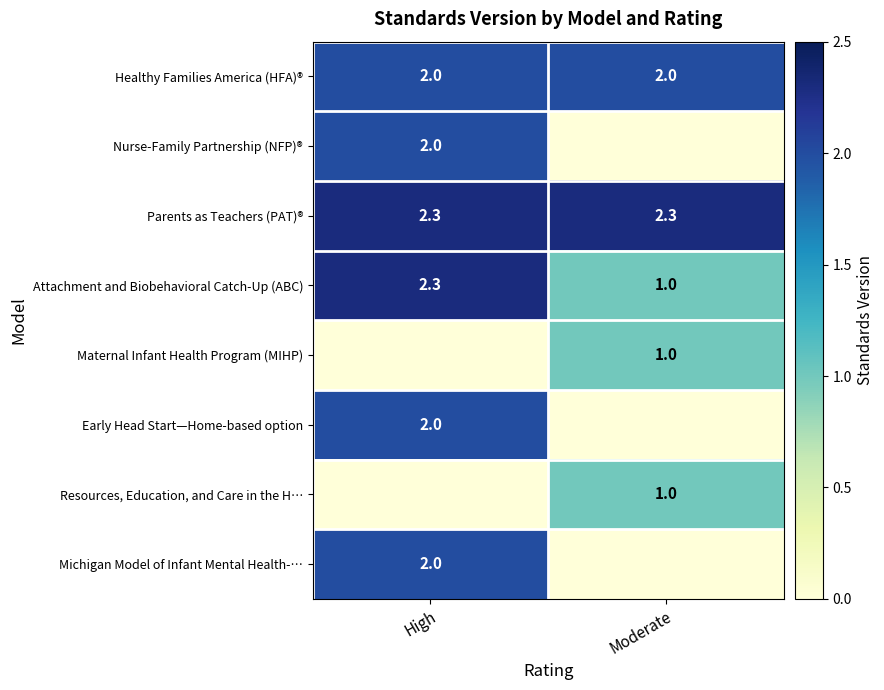

Which label corresponds to the smallest value in the chart?

Moderate